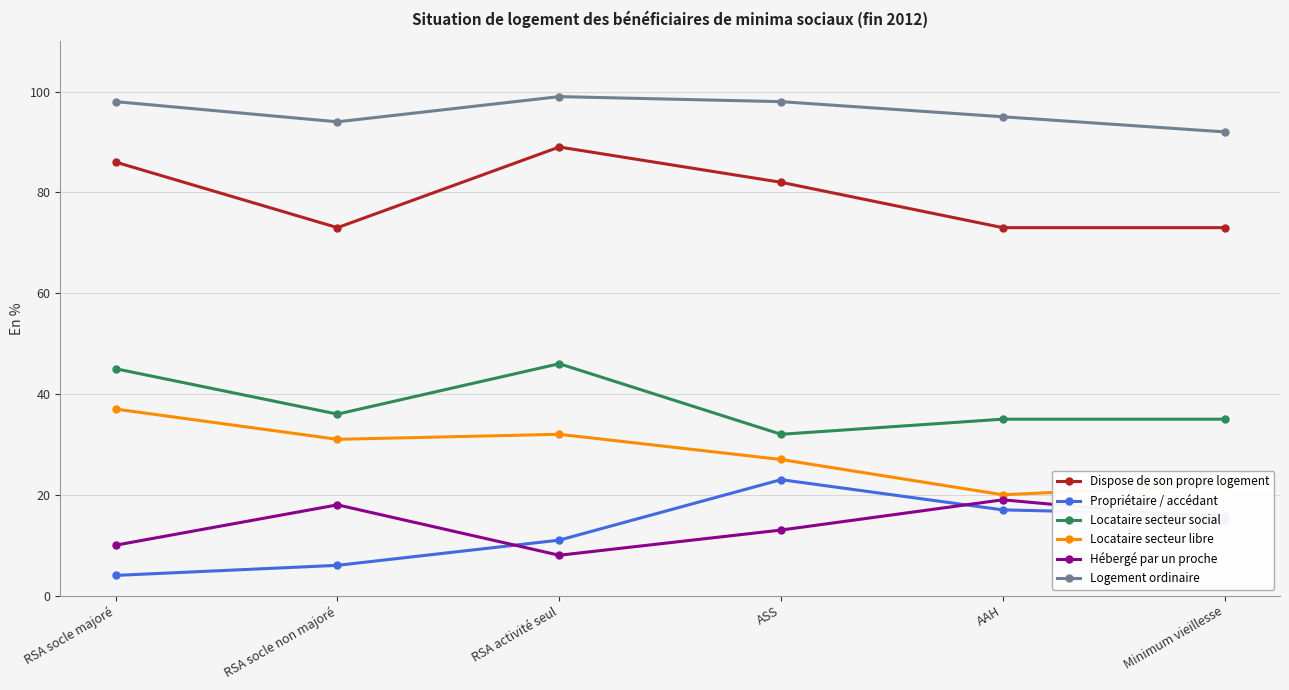

What is the total value across all series at RSA socle non majoré?

258